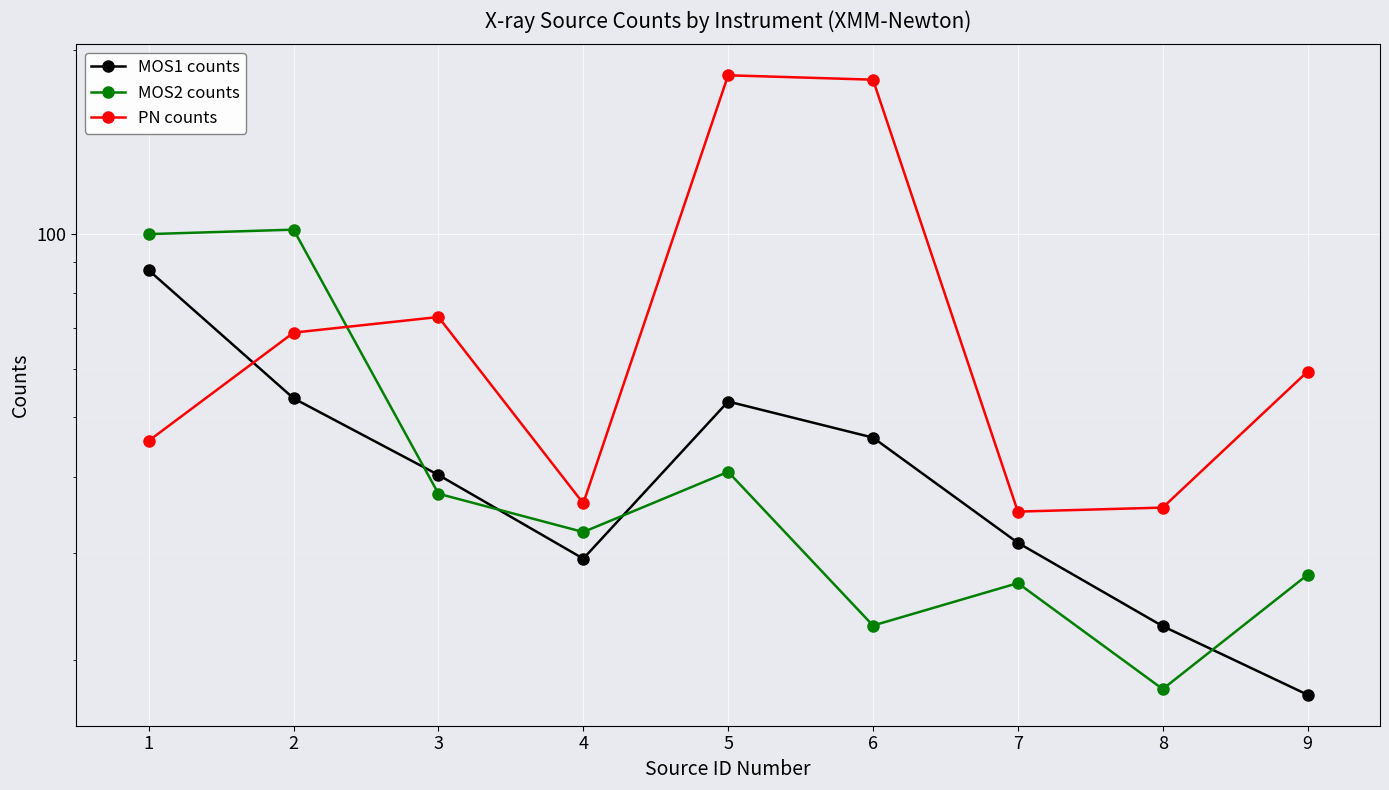

Which series has the largest range (max minus min)?

PN counts